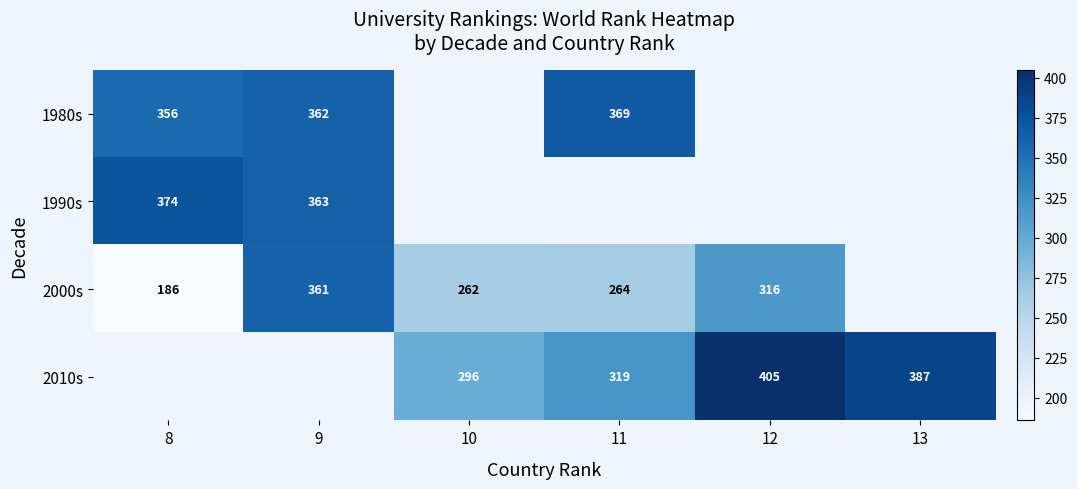

What is the sum of the 2010s values at 13 and 11?

706